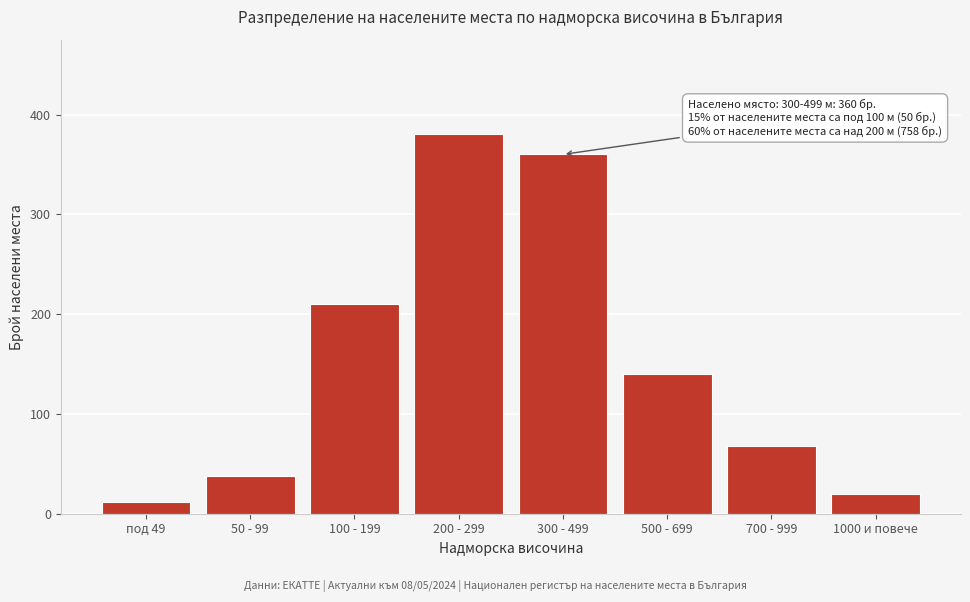

Reading left to right, extract all data points from this chart.

под 49=12	50 - 99=38	100 - 199=210	200 - 299=380	300 - 499=360	500 - 699=140	700 - 999=68	1000 и повече=20